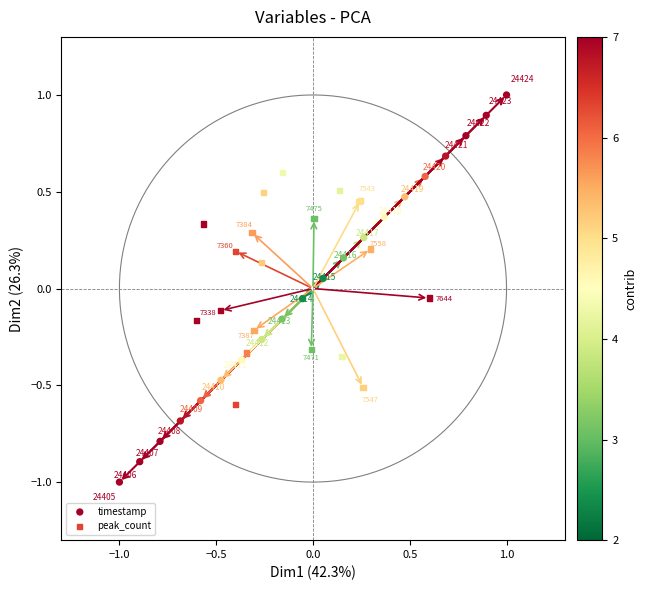

Which series reaches the maximum Y coordinate?

timestamp